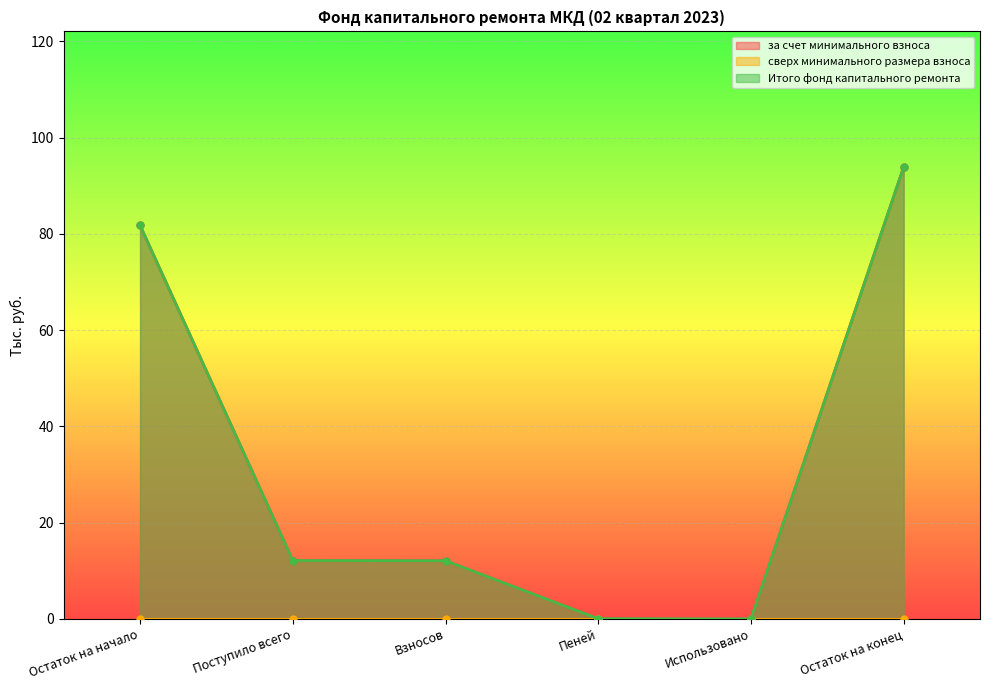

What is the difference between the за счет минимального взноса values at Поступило всего and Использовано?

12.1